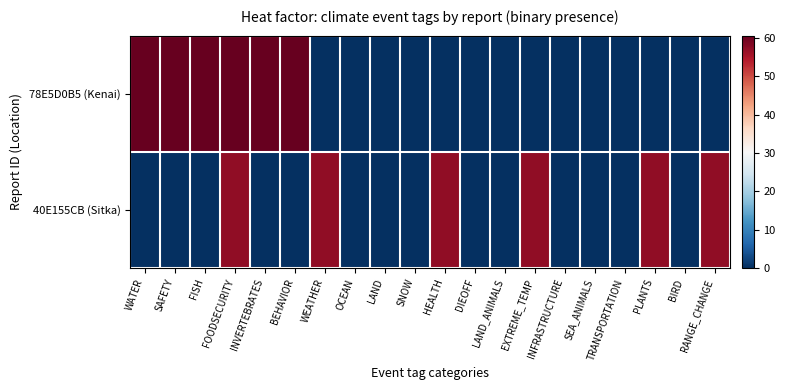

Reading left to right, transcribe all the data shown in this chart.

78E5D0B5 (Kenai): WATER=60.6	SAFETY=60.6	FISH=60.6	FOODSECURITY=60.6	INVERTEBRATES=60.6	BEHAVIOR=60.6	WEATHER=0.0	OCEAN=0.0	LAND=0.0	SNOW=0.0	HEALTH=0.0	DIEOFF=0.0	LAND_ANIMALS=0.0	EXTREME_TEMP=0.0	INFRASTRUCTURE=0.0	SEA_ANIMALS=0.0	TRANSPORTATION=0.0	PLANTS=0.0	BIRD=0.0	RANGE_CHANGE=0.0
40E155CB (Sitka): WATER=0.0	SAFETY=0.0	FISH=0.0	FOODSECURITY=57.1	INVERTEBRATES=0.0	BEHAVIOR=0.0	WEATHER=57.1	OCEAN=0.0	LAND=0.0	SNOW=0.0	HEALTH=57.1	DIEOFF=0.0	LAND_ANIMALS=0.0	EXTREME_TEMP=57.1	INFRASTRUCTURE=0.0	SEA_ANIMALS=0.0	TRANSPORTATION=0.0	PLANTS=57.1	BIRD=0.0	RANGE_CHANGE=57.1